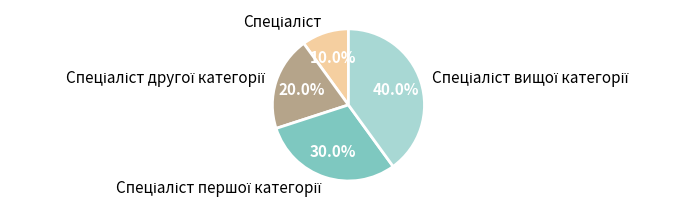

Is there any slice that represents more than half of the pie?

No